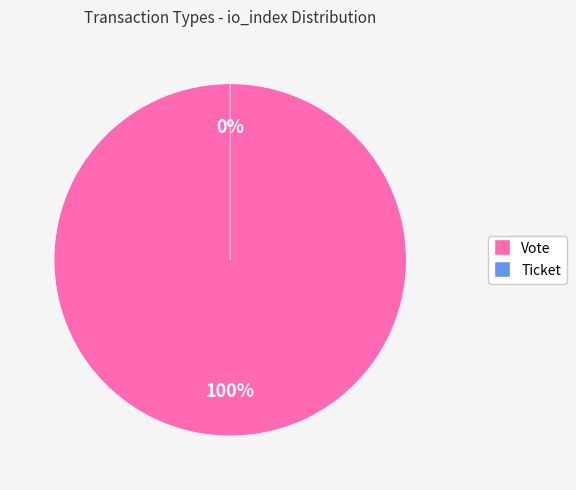

Does any single category account for the majority?

Yes